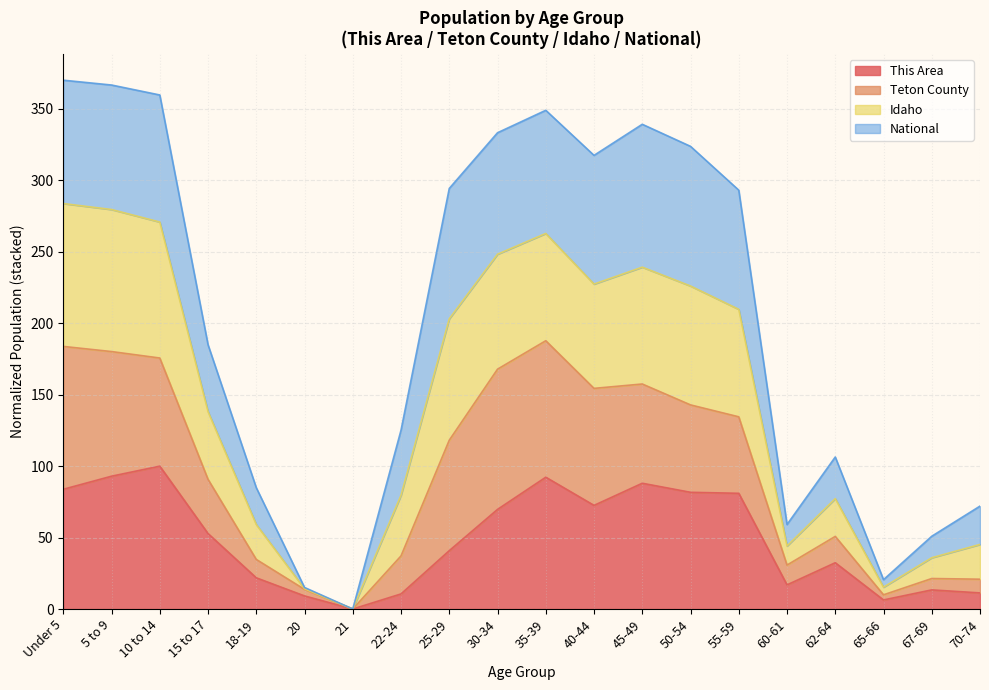

What is the value of the This Area point at the 16th from the left?

16.9